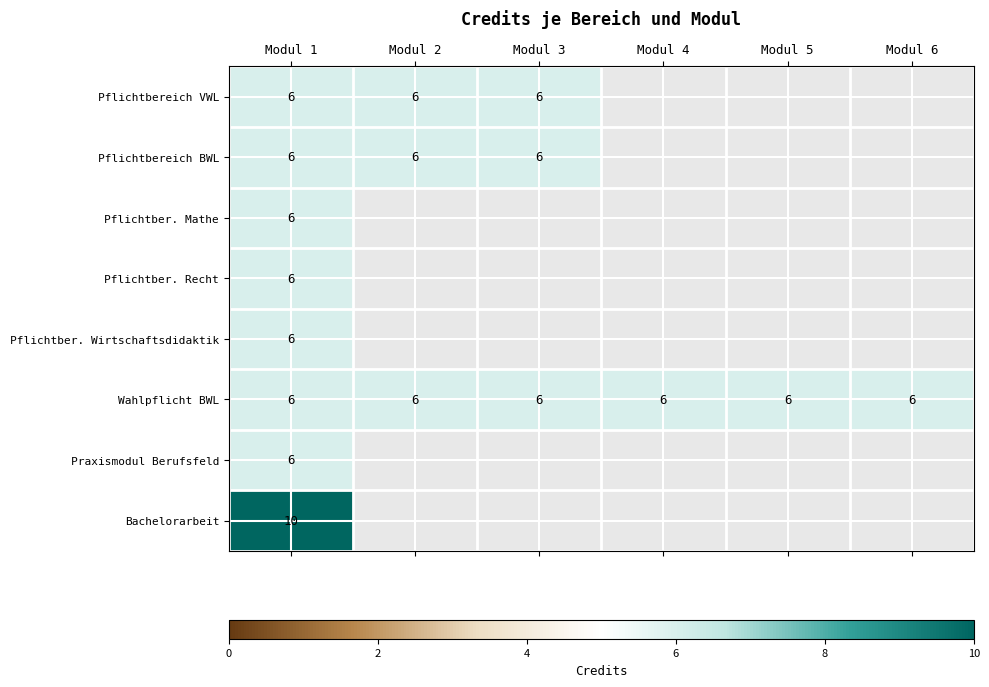

At which category does the chart reach its minimum across all series?

Modul 1